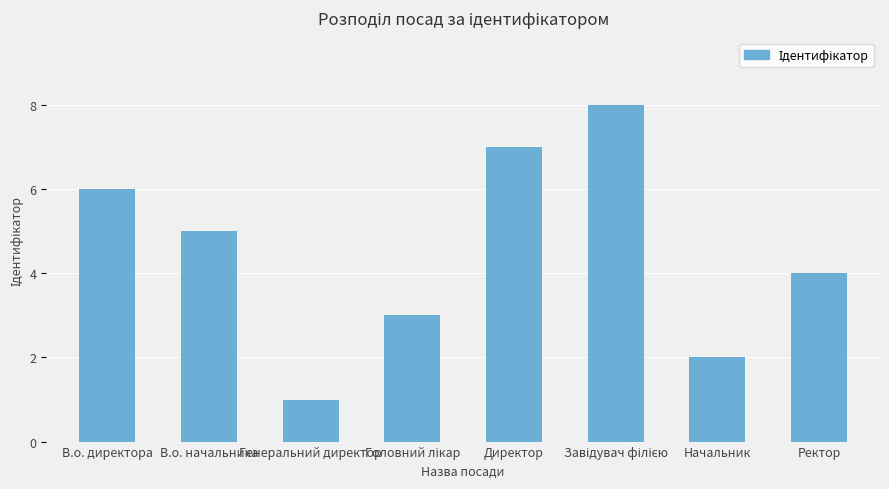

Where does the data first go above 5?

В.о. директора